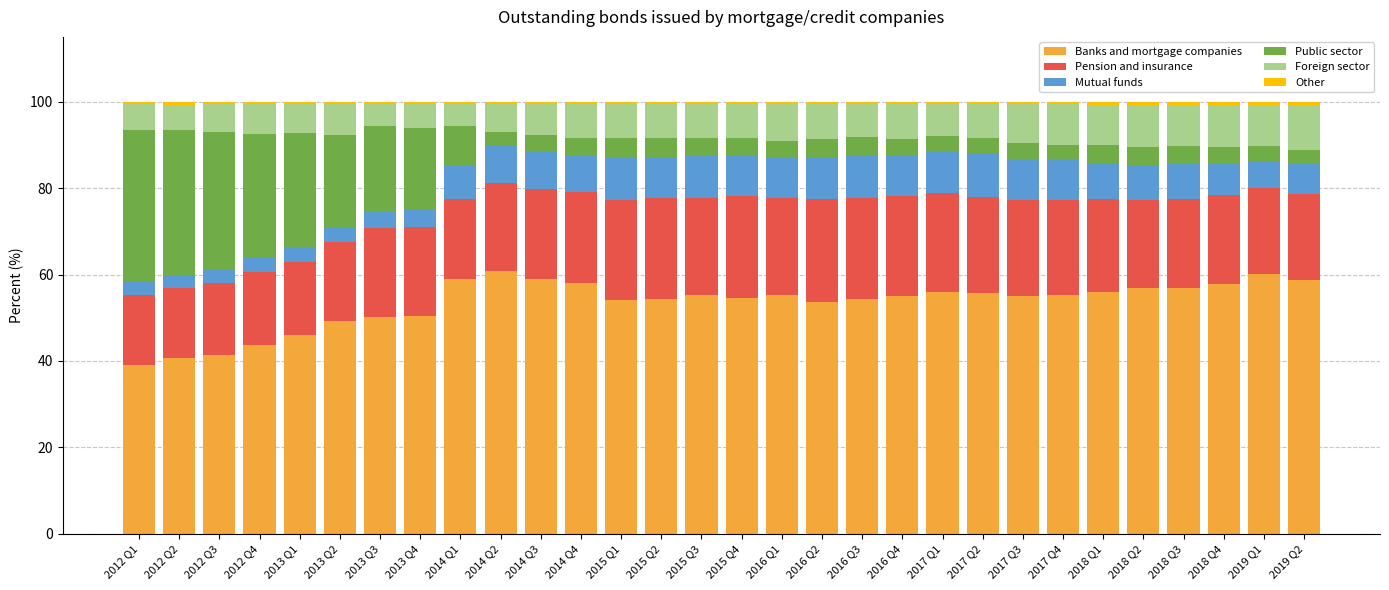

How many bars are there in total?

30